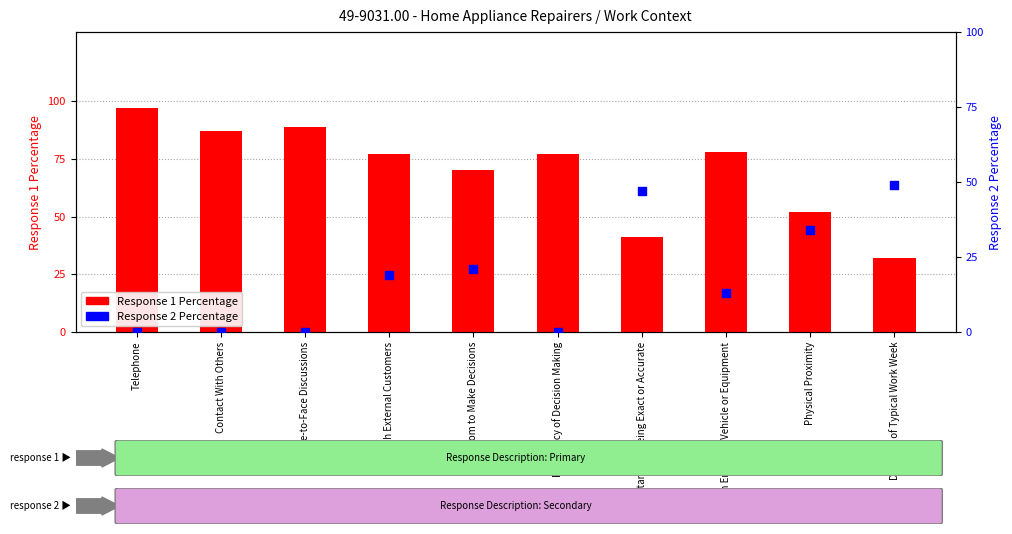

Which series reaches the maximum Y coordinate?

Response 1 %